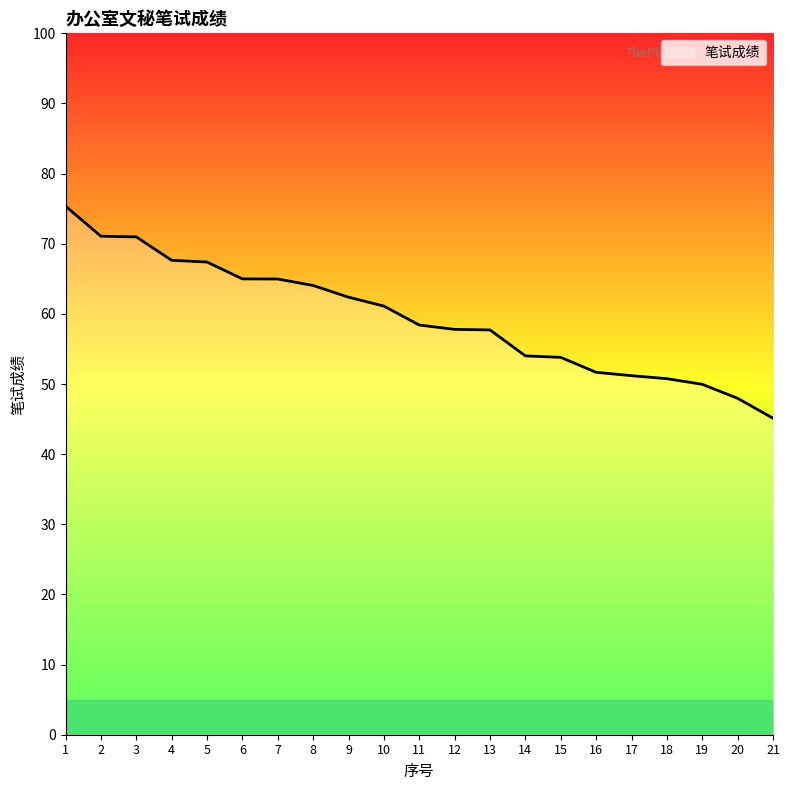

The value at 19 is 50.0. True or false?

True